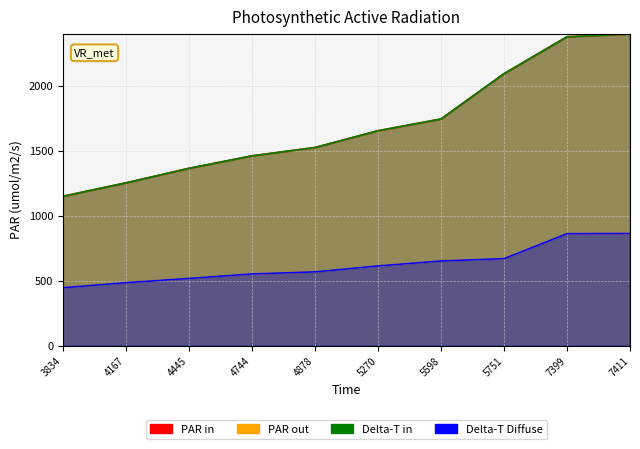

Which series has the largest range (max minus min)?

PAR in